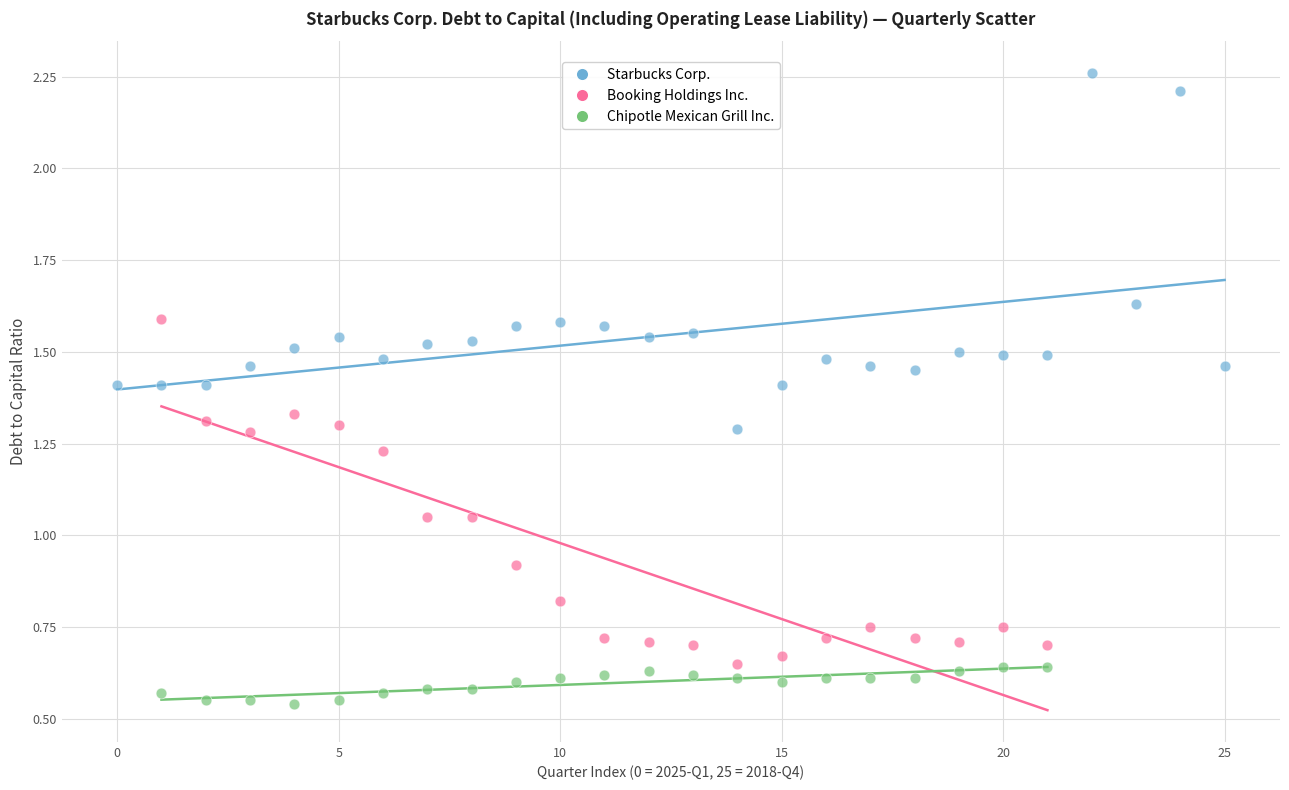

Which series contains the lowest Y value?

Chipotle Mexican Grill Inc.